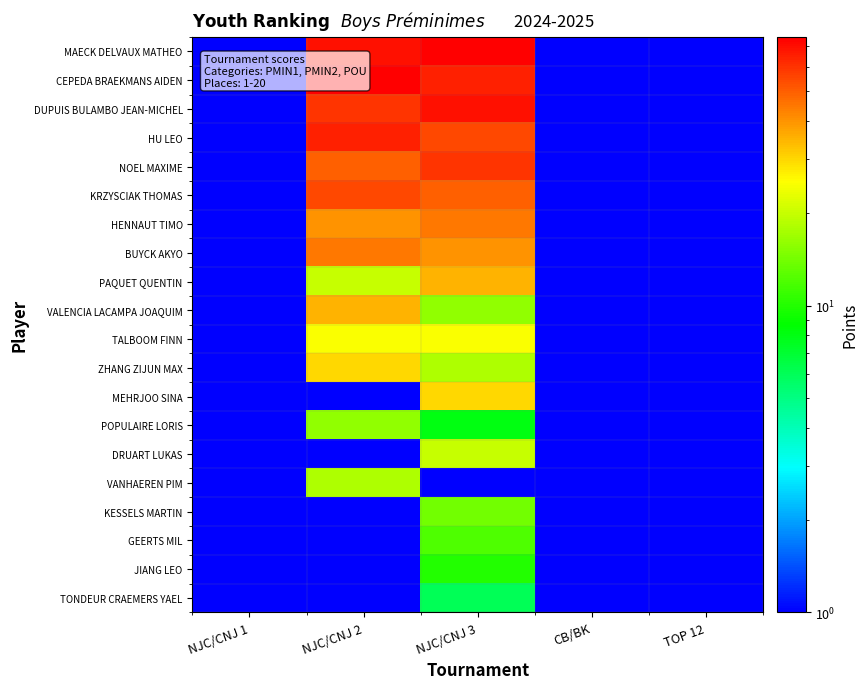

How many distinct data groups are displayed?

20